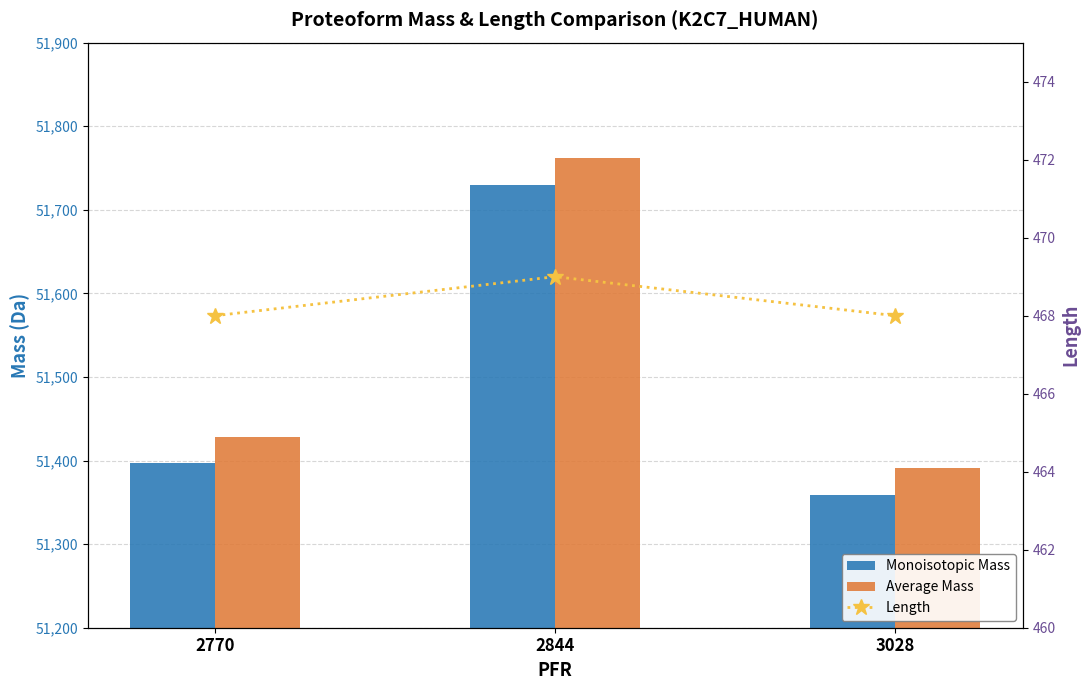

What is the value of the Monoisotopic Mass bar at the 1st from the left?

51397.2